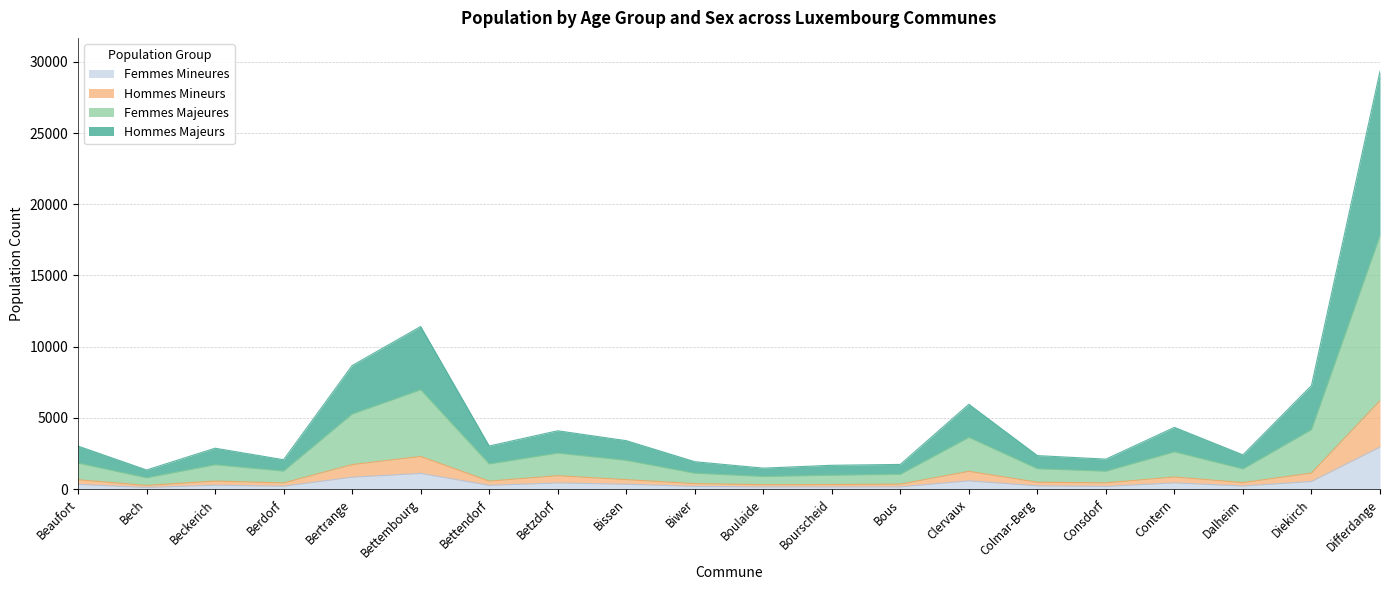

Which series has the largest range (max minus min)?

HOMMES_MAJEURS